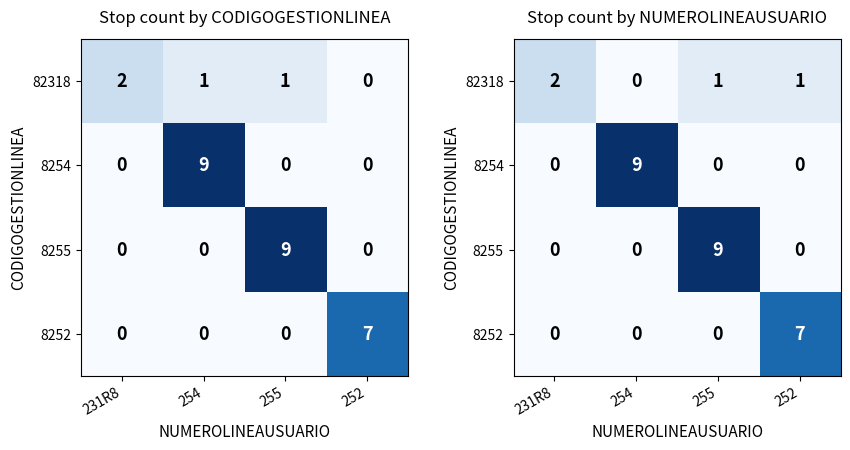

True or false: 8254 has a value of 0 at 252.

True